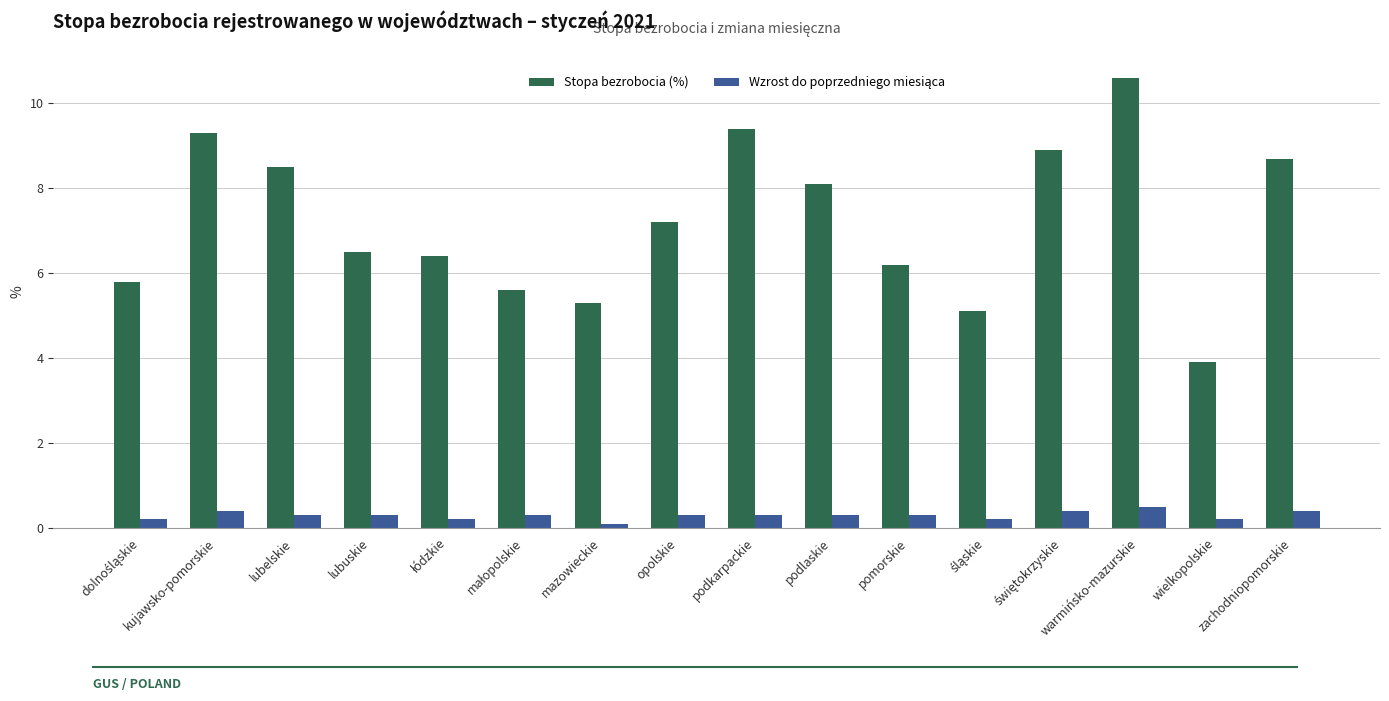

Where is Stopa bezrobocia (%) nearest to the value 7?

opolskie